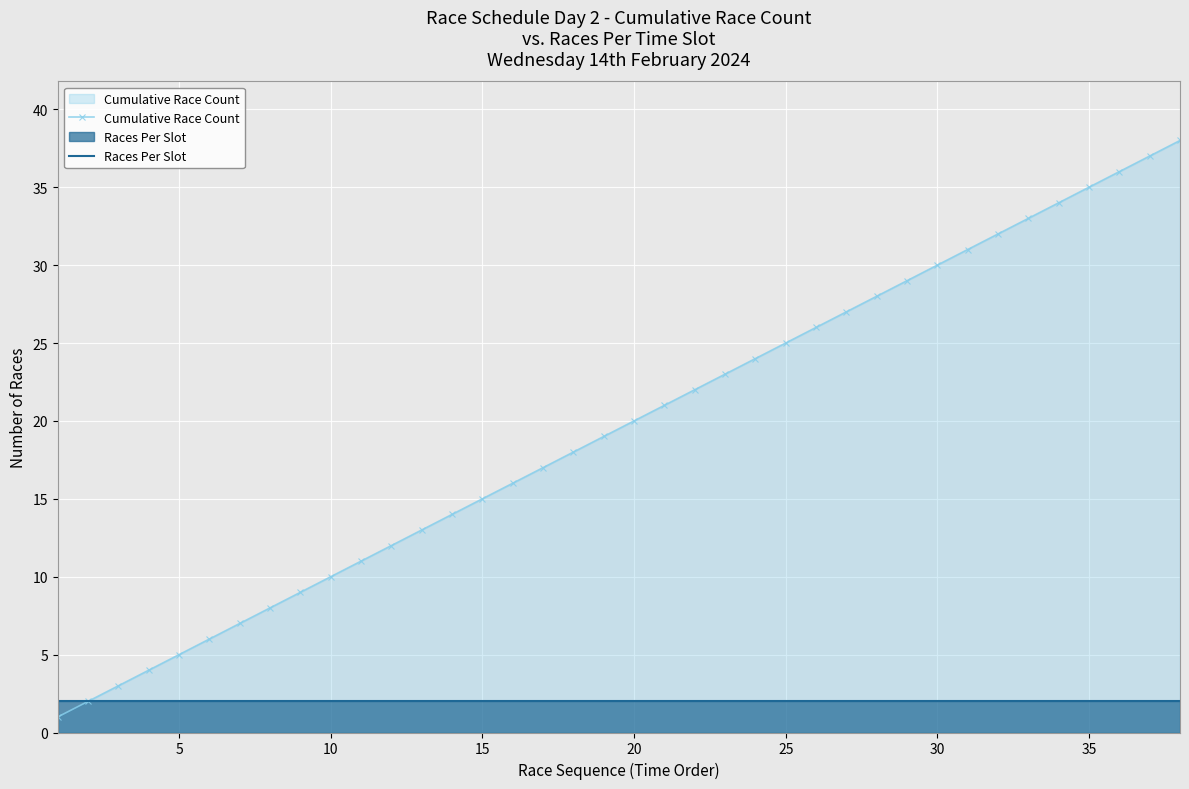

Which series has the largest range (max minus min)?

Cumulative Race Count